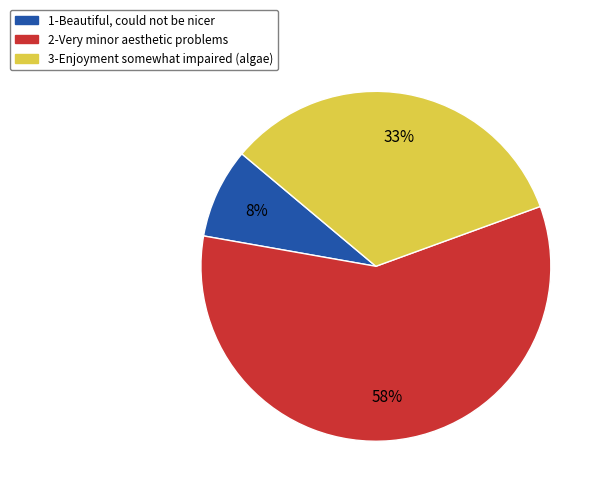

To the nearest percent, what is the average slice percentage?

33%